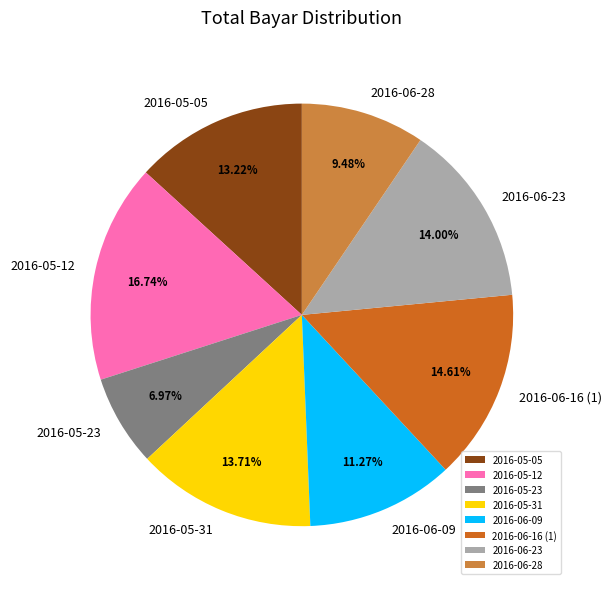

What percentage is the 2016-05-12 slice, to the nearest percent?

17%